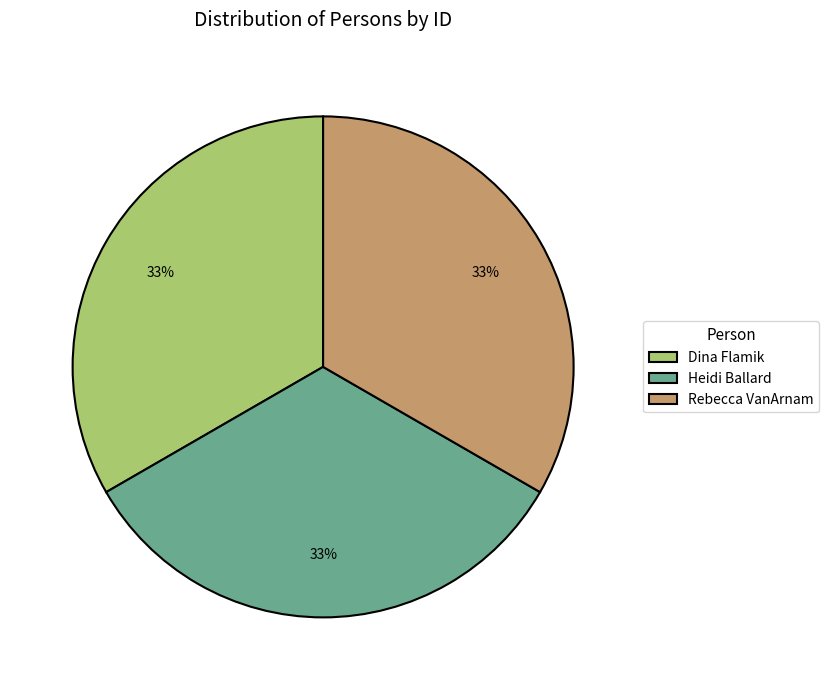

The Dina Flamik slice represents 46% of the pie. True or false?

False